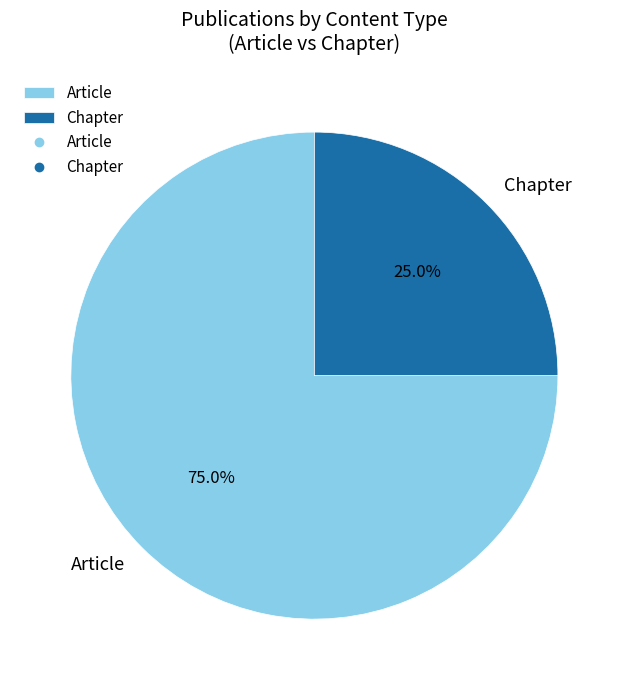

How many slices are in this pie chart?

2